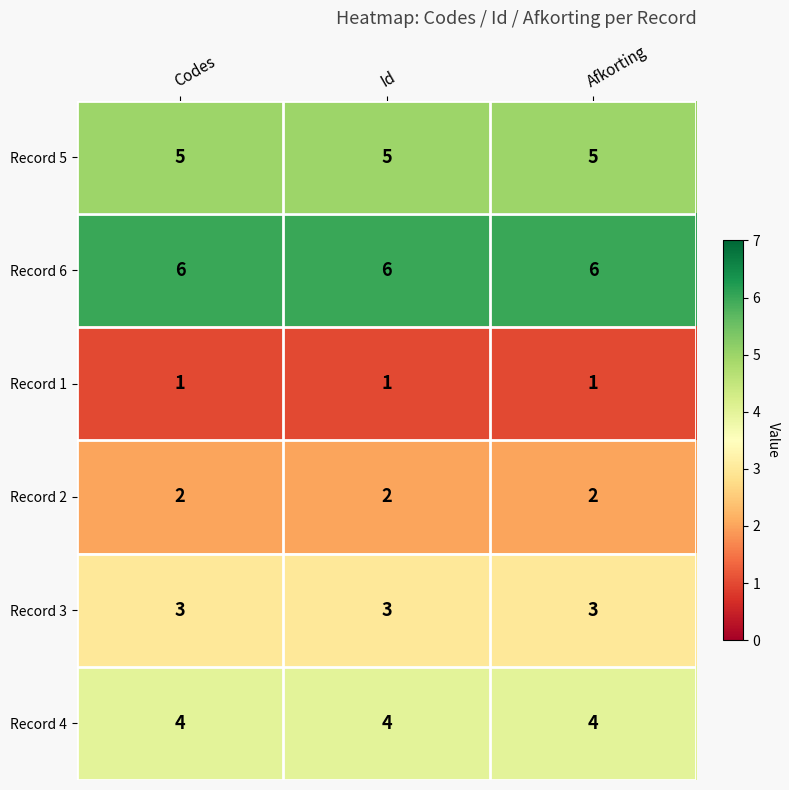

Is the value of Record 6 at Afkorting greater than the value of Record 5 at Afkorting?

Yes